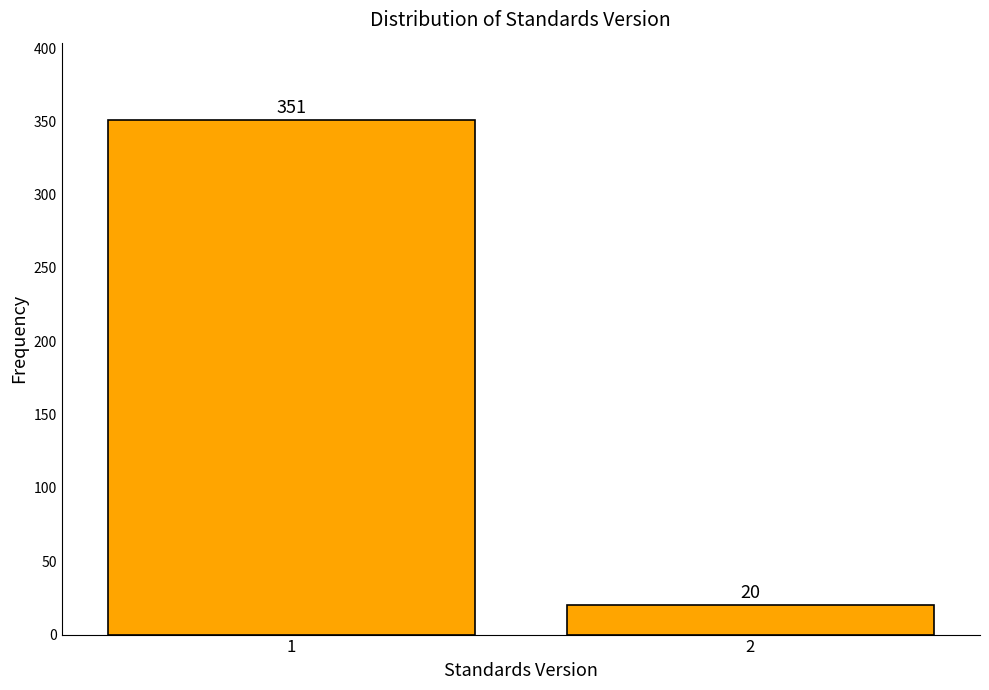

Reading right to left, list all the values displayed in this chart.

2=20	1=351